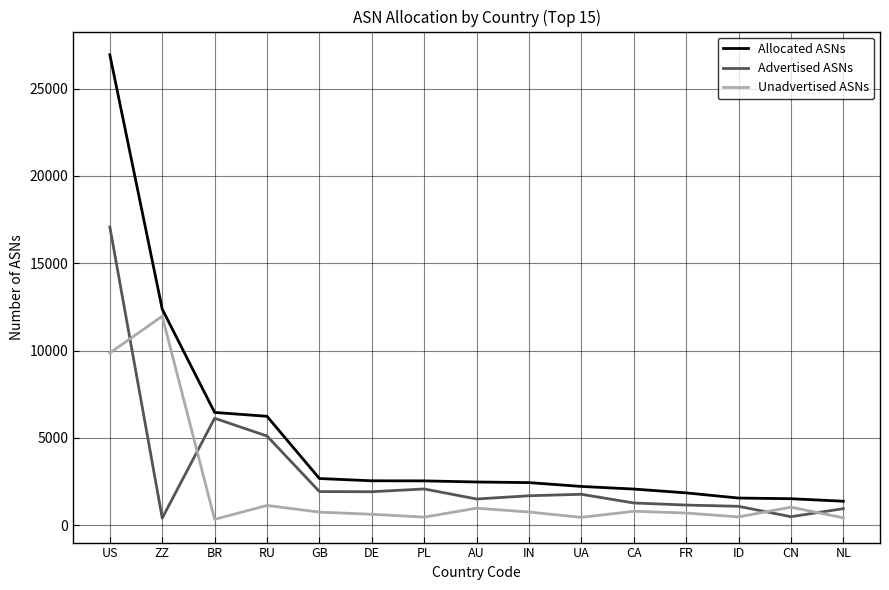

What is the highest value of the Allocated ASNs series?

26933